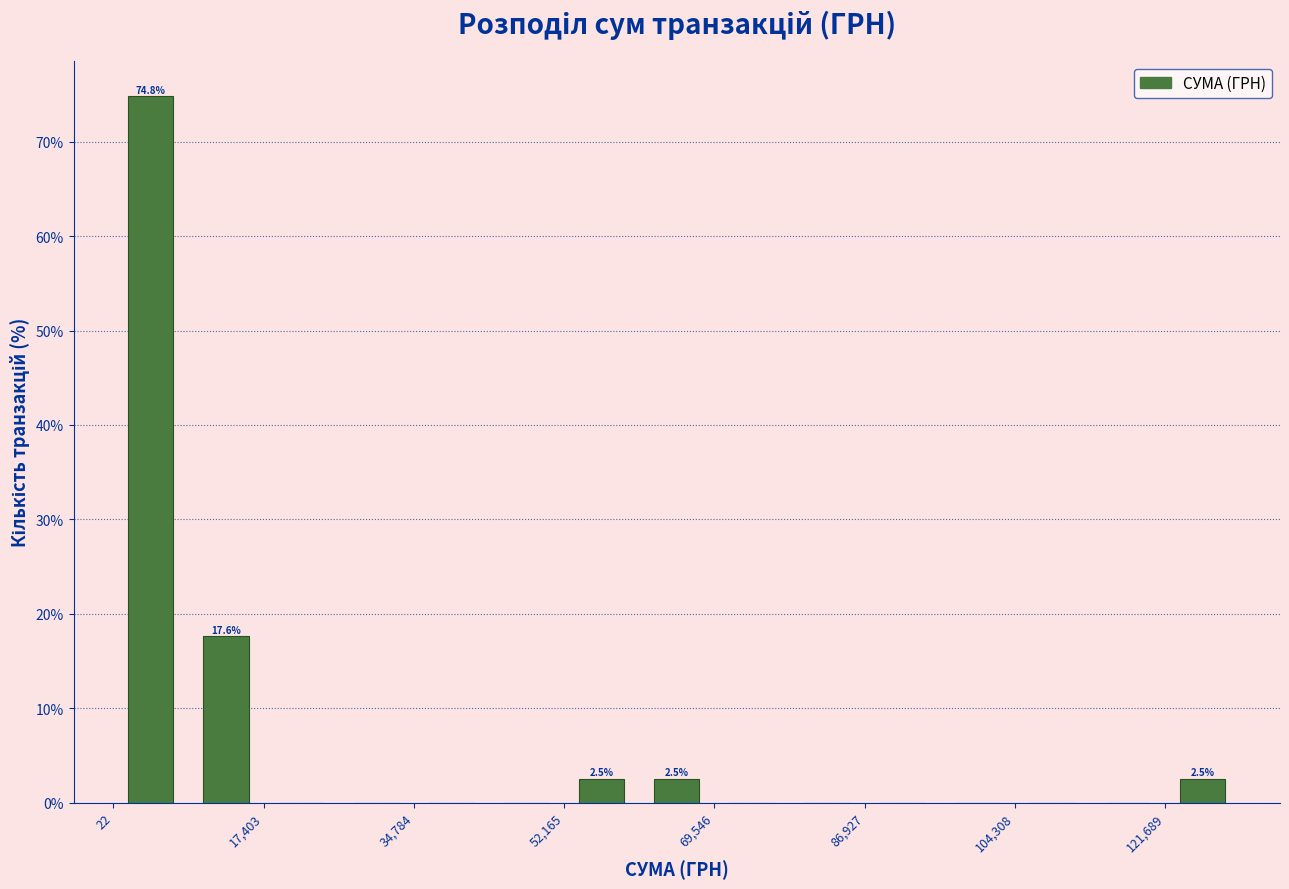

Over which range of the x-axis is the bar tallest?

0 to 8000